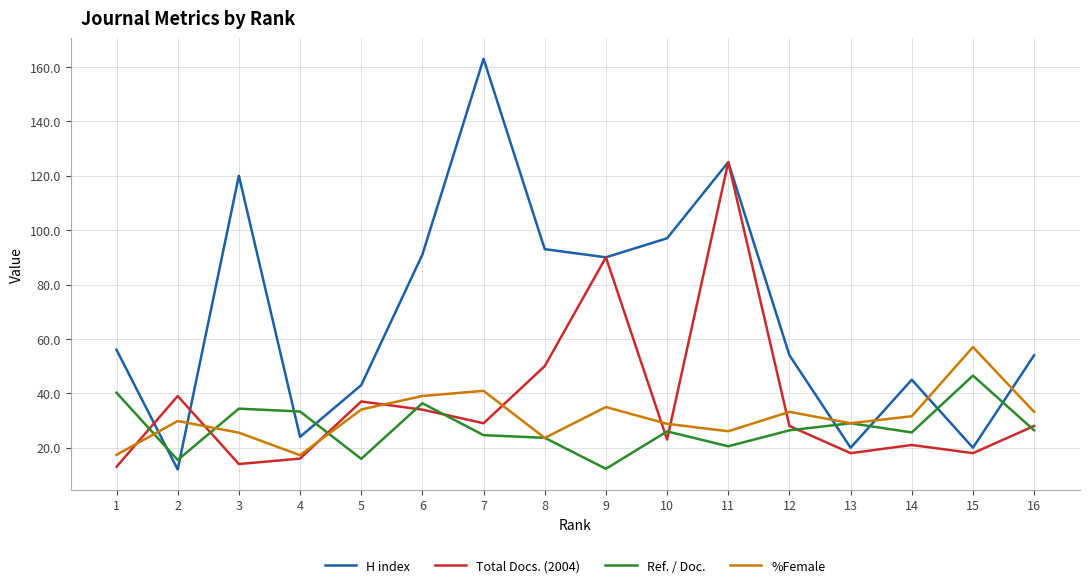

Where is the first local maximum for %Female?

2